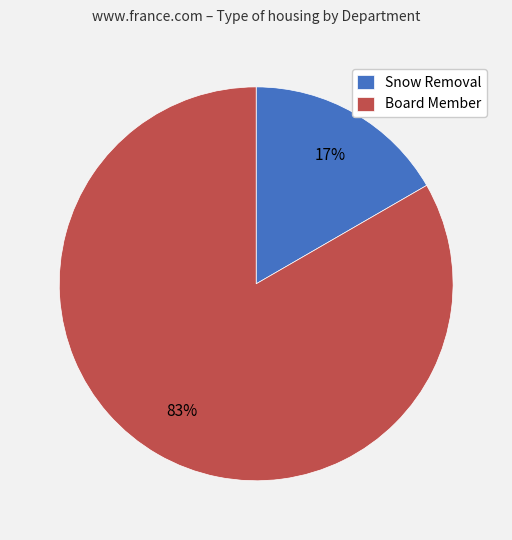

To the nearest percent, what is the average slice percentage?

50%